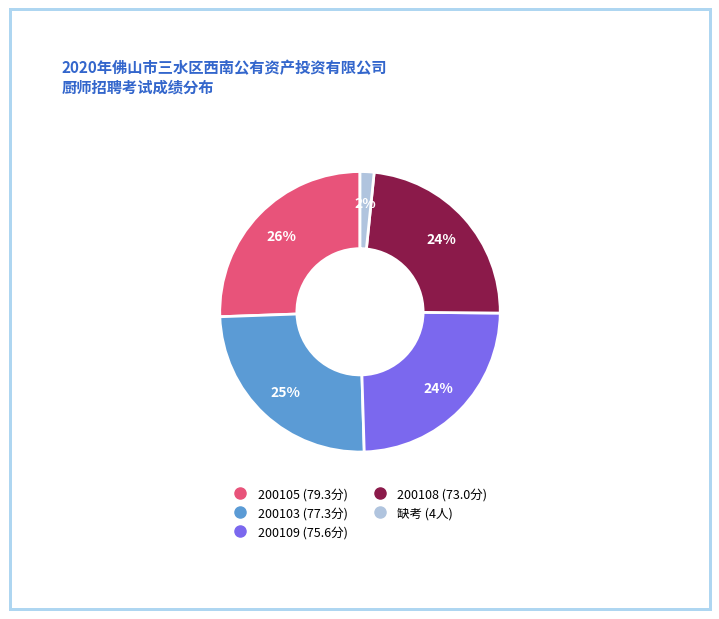

Does any single category account for the majority?

No